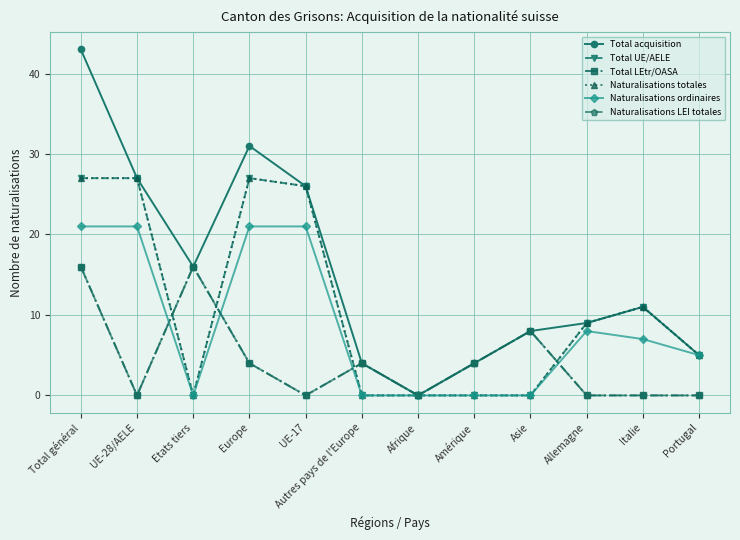

How many lines are shown in the chart?

6